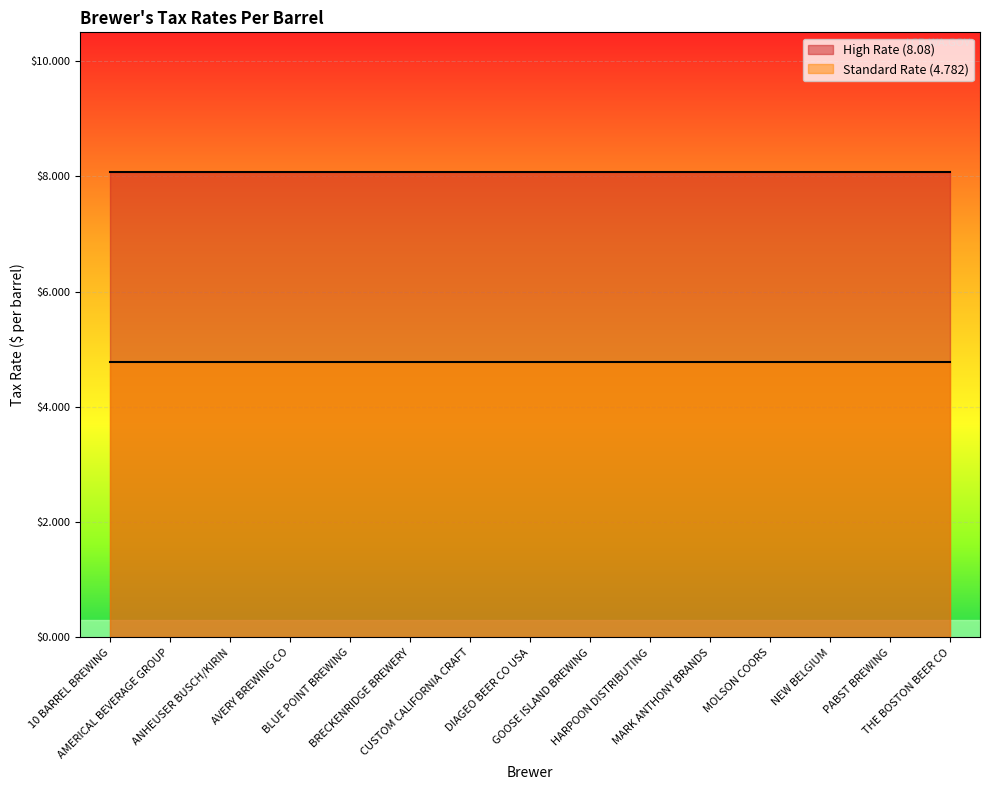

Is it true that Standard Rate (4.782) equals 4.8 at THE BOSTON BEER CO?

True